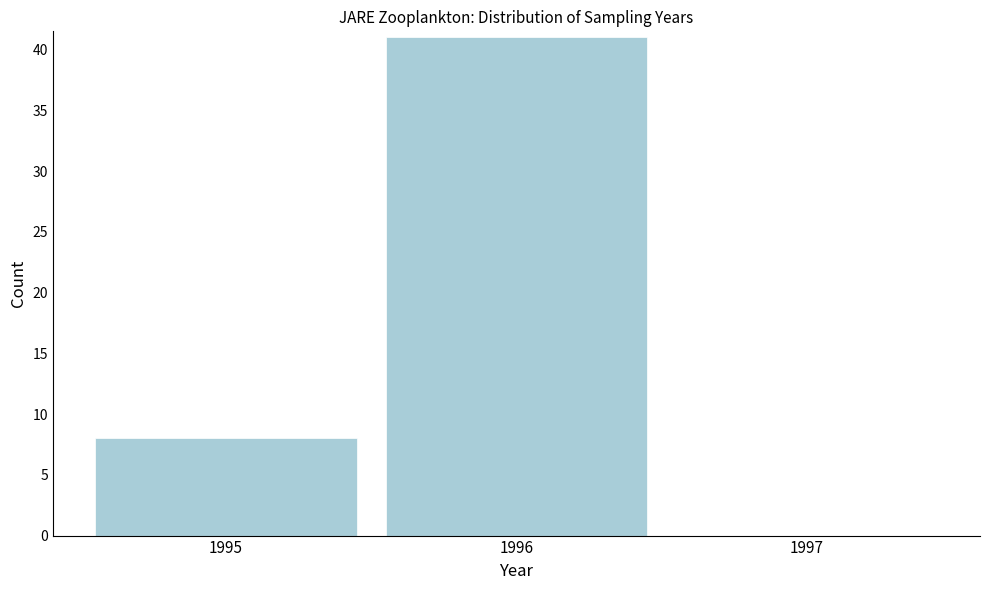

How tall is the bar that spans 1994.5 to 1995.5 on the x-axis? The values are not printed on the chart, so give them approximately, as read against the axis.

8